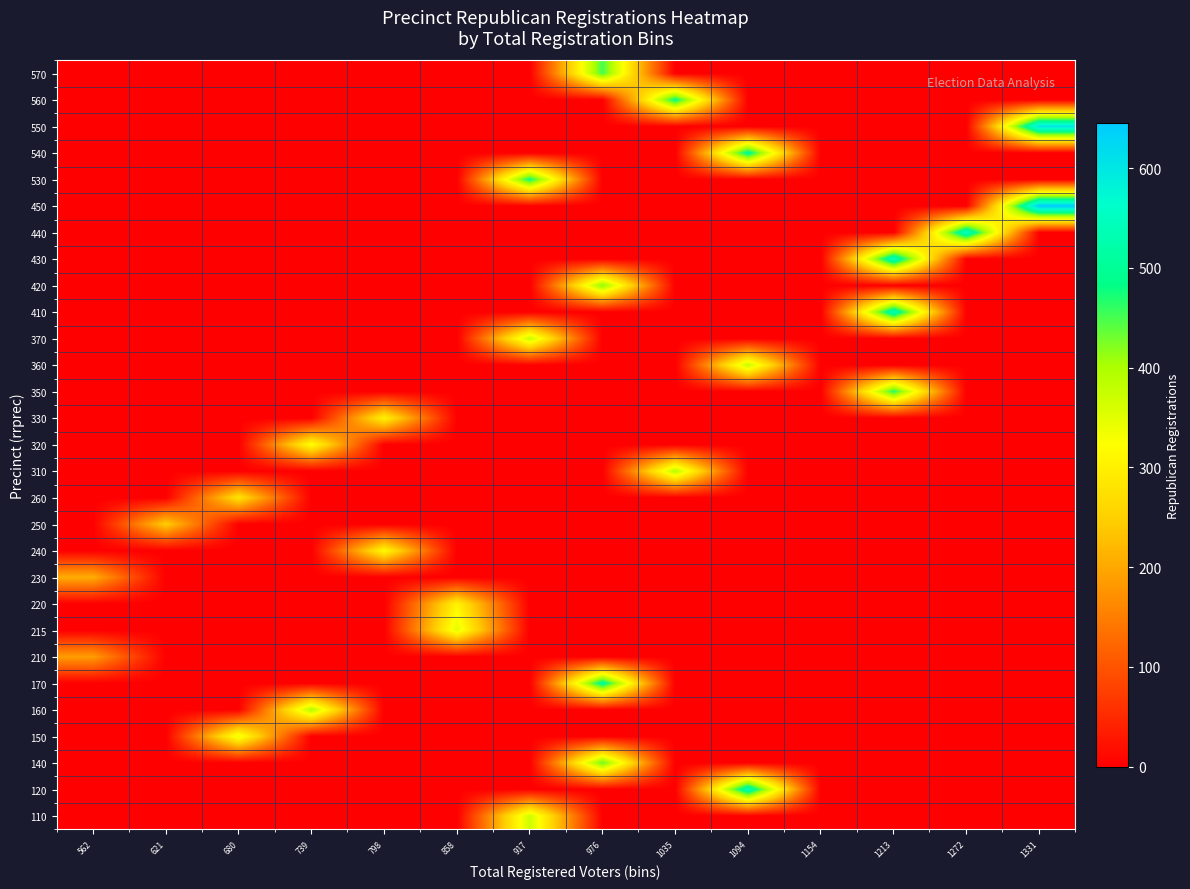

Reading left to right, what are all the values shown in this chart?

110: 562=0	621=0	680=0	739=0	798=0	858=0	917=371	976=0	1035=0	1094=0	1154=0	1213=0	1272=0	1331=0
120: 562=0	621=0	680=0	739=0	798=0	858=0	917=0	976=0	1035=0	1094=540	1154=0	1213=0	1272=0	1331=0
140: 562=0	621=0	680=0	739=0	798=0	858=0	917=0	976=439	1035=0	1094=0	1154=0	1213=0	1272=0	1331=0
150: 562=0	621=0	680=345	739=0	798=0	858=0	917=0	976=0	1035=0	1094=0	1154=0	1213=0	1272=0	1331=0
160: 562=0	621=0	680=0	739=396	798=0	858=0	917=0	976=0	1035=0	1094=0	1154=0	1213=0	1272=0	1331=0
170: 562=0	621=0	680=0	739=0	798=0	858=0	917=0	976=507	1035=0	1094=0	1154=0	1213=0	1272=0	1331=0
210: 562=187	621=0	680=0	739=0	798=0	858=0	917=0	976=0	1035=0	1094=0	1154=0	1213=0	1272=0	1331=0
215: 562=0	621=0	680=0	739=0	798=0	858=351	917=0	976=0	1035=0	1094=0	1154=0	1213=0	1272=0	1331=0
220: 562=0	621=0	680=0	739=0	798=0	858=306	917=0	976=0	1035=0	1094=0	1154=0	1213=0	1272=0	1331=0
230: 562=207	621=0	680=0	739=0	798=0	858=0	917=0	976=0	1035=0	1094=0	1154=0	1213=0	1272=0	1331=0
240: 562=0	621=0	680=0	739=0	798=316	858=0	917=0	976=0	1035=0	1094=0	1154=0	1213=0	1272=0	1331=0
250: 562=0	621=247	680=0	739=0	798=0	858=0	917=0	976=0	1035=0	1094=0	1154=0	1213=0	1272=0	1331=0
260: 562=0	621=0	680=280	739=0	798=0	858=0	917=0	976=0	1035=0	1094=0	1154=0	1213=0	1272=0	1331=0
310: 562=0	621=0	680=0	739=0	798=0	858=0	917=0	976=0	1035=392	1094=0	1154=0	1213=0	1272=0	1331=0
320: 562=0	621=0	680=0	739=327	798=0	858=0	917=0	976=0	1035=0	1094=0	1154=0	1213=0	1272=0	1331=0
330: 562=0	621=0	680=0	739=0	798=303	858=0	917=0	976=0	1035=0	1094=0	1154=0	1213=0	1272=0	1331=0
350: 562=0	621=0	680=0	739=0	798=0	858=0	917=0	976=0	1035=0	1094=0	1154=0	1213=467	1272=0	1331=0
360: 562=0	621=0	680=0	739=0	798=0	858=0	917=0	976=0	1035=0	1094=380	1154=0	1213=0	1272=0	1331=0
370: 562=0	621=0	680=0	739=0	798=0	858=0	917=378	976=0	1035=0	1094=0	1154=0	1213=0	1272=0	1331=0
410: 562=0	621=0	680=0	739=0	798=0	858=0	917=0	976=0	1035=0	1094=0	1154=0	1213=538	1272=0	1331=0
420: 562=0	621=0	680=0	739=0	798=0	858=0	917=0	976=421	1035=0	1094=0	1154=0	1213=0	1272=0	1331=0
430: 562=0	621=0	680=0	739=0	798=0	858=0	917=0	976=0	1035=0	1094=0	1154=0	1213=550	1272=0	1331=0
440: 562=0	621=0	680=0	739=0	798=0	858=0	917=0	976=0	1035=0	1094=0	1154=0	1213=0	1272=554	1331=0
450: 562=0	621=0	680=0	739=0	798=0	858=0	917=0	976=0	1035=0	1094=0	1154=0	1213=0	1272=0	1331=645
530: 562=0	621=0	680=0	739=0	798=0	858=0	917=481	976=0	1035=0	1094=0	1154=0	1213=0	1272=0	1331=0
540: 562=0	621=0	680=0	739=0	798=0	858=0	917=0	976=0	1035=0	1094=503	1154=0	1213=0	1272=0	1331=0
550: 562=0	621=0	680=0	739=0	798=0	858=0	917=0	976=0	1035=0	1094=0	1154=0	1213=0	1272=0	1331=607
560: 562=0	621=0	680=0	739=0	798=0	858=0	917=0	976=0	1035=488	1094=0	1154=0	1213=0	1272=0	1331=0
570: 562=0	621=0	680=0	739=0	798=0	858=0	917=0	976=451	1035=0	1094=0	1154=0	1213=0	1272=0	1331=0